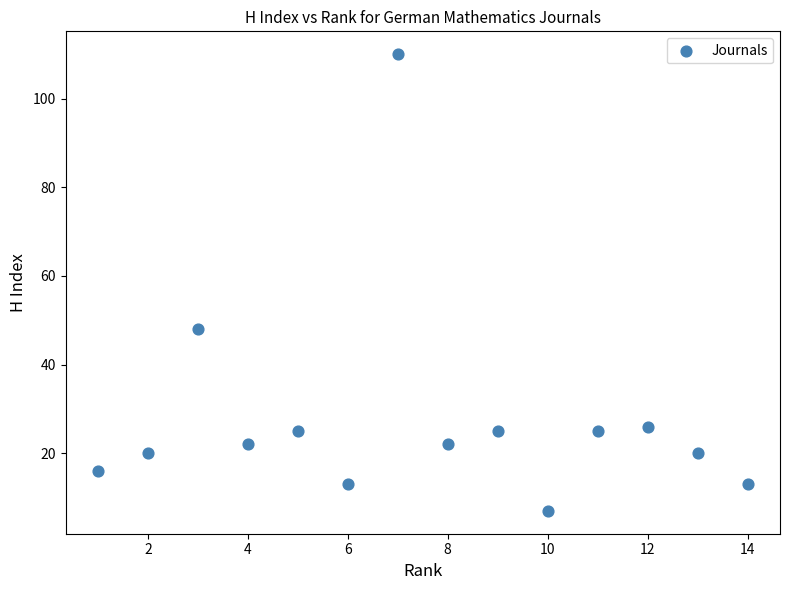

What Y value in the scatter plot is closest to 58?

48